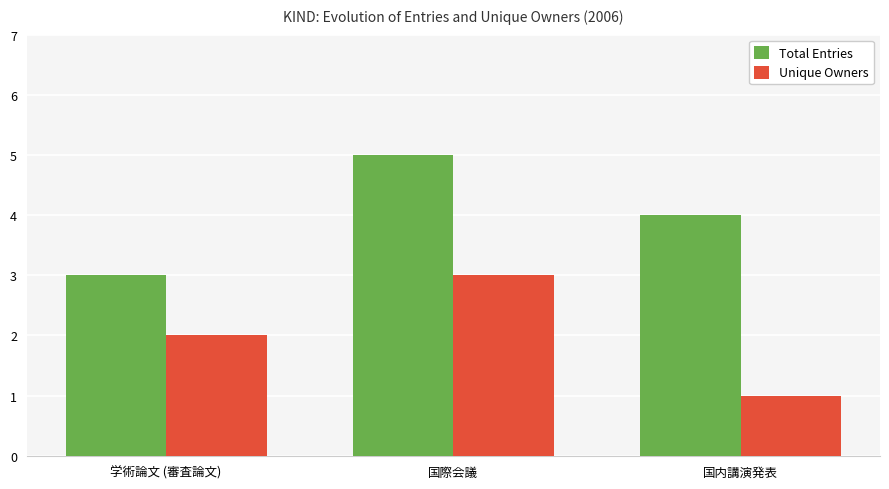

How many bars are there in each group?

2